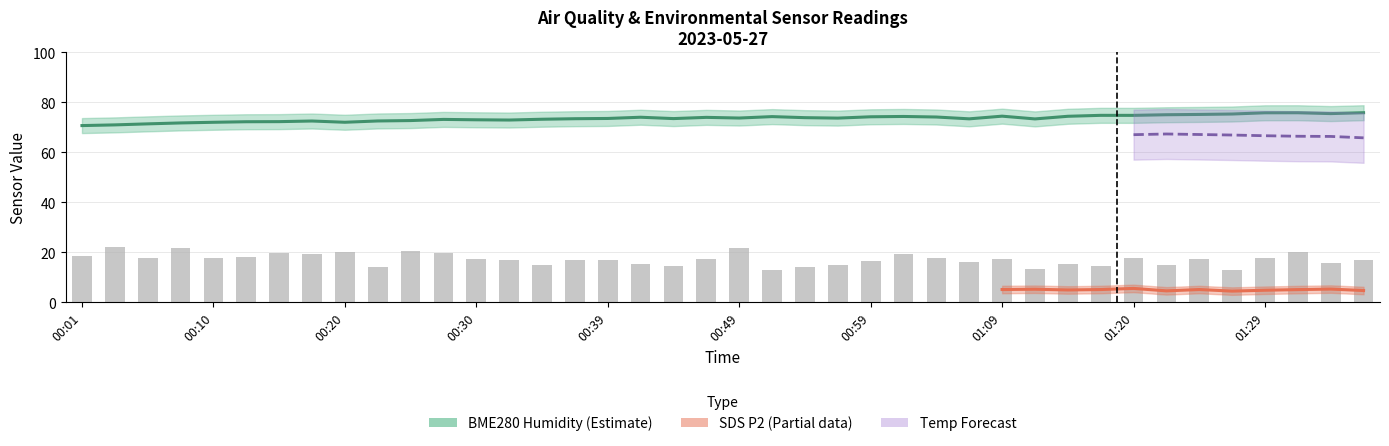

What is the difference between the highest and lowest values at 00:15?

52.5